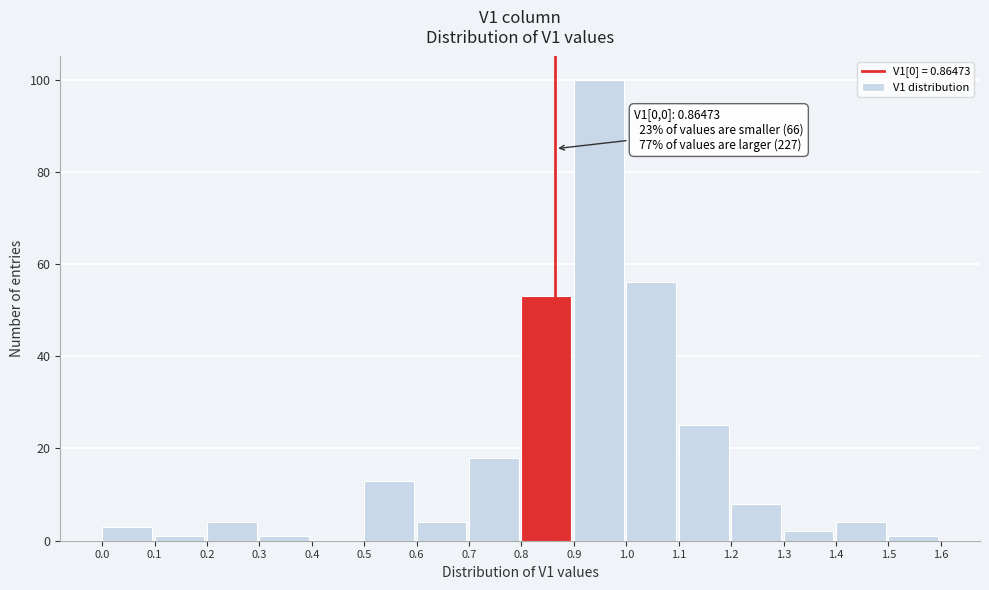

Which range on the x-axis has the tallest bar?

0.9 to 1.0